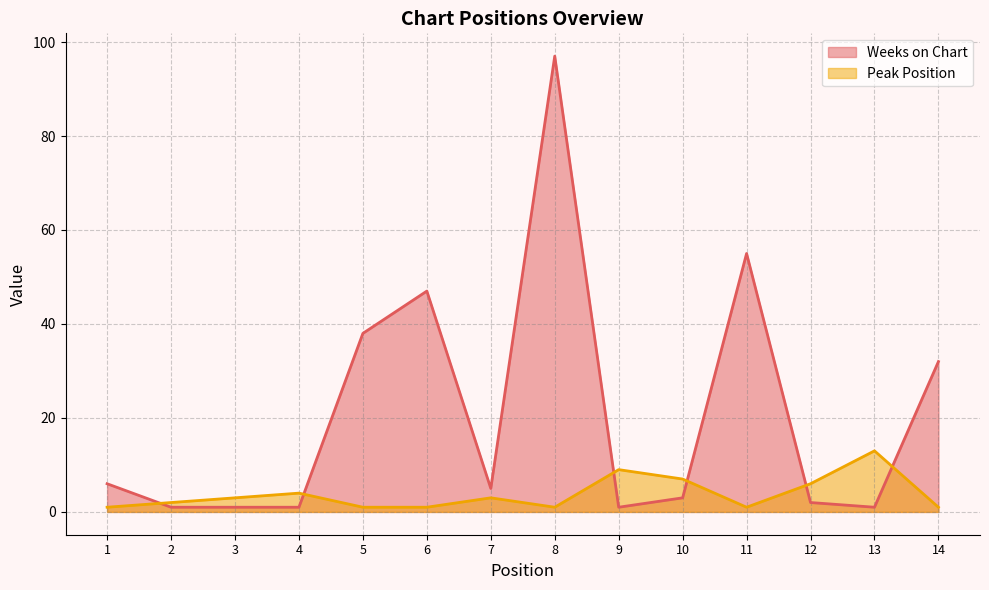

True or false: Peak Position has a value of 1 at 14.

True